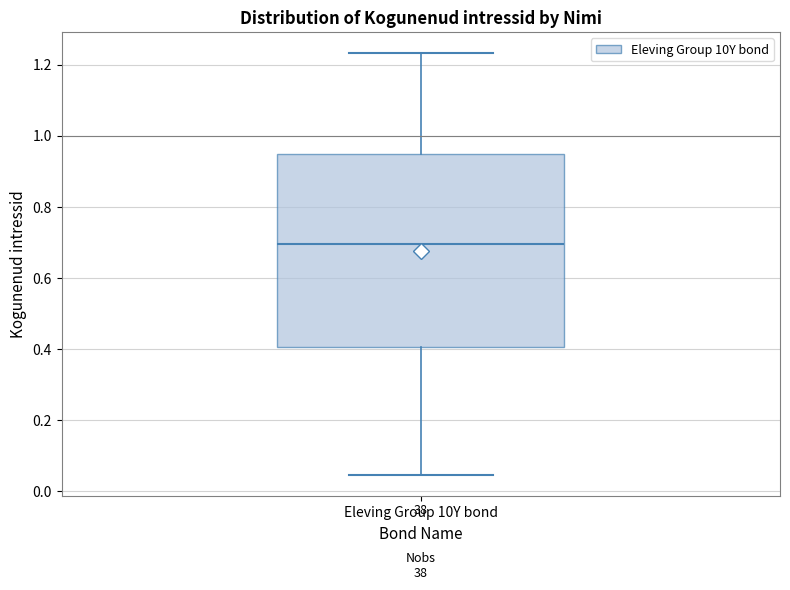

Transcribe this box plot: give where the median line is, the range the box spans, and where the two whiskers end, as read against the y-axis. The values are not printed on the chart, so give them approximately, as read against the axis.

median 0.70, box 0.40 to 0.94, whiskers 0.04 to 1.24